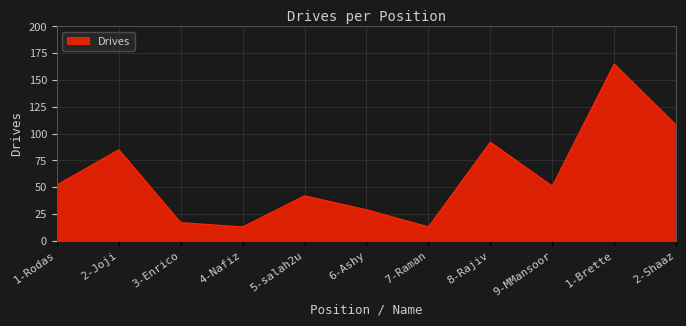

True or false: there are more than 1 points higher than both neighbors.

True